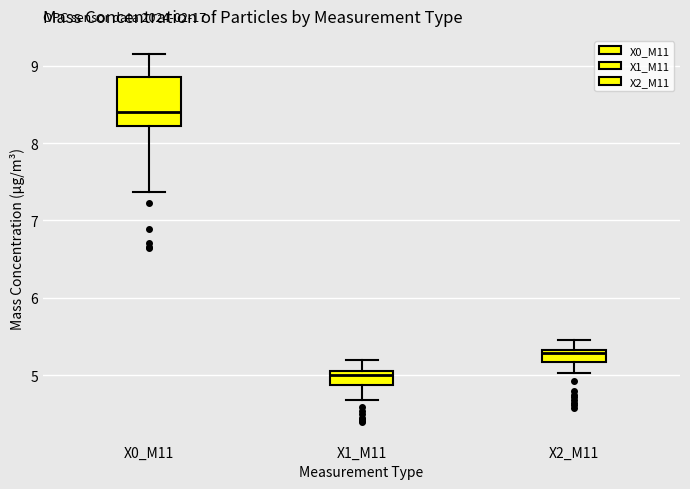

Which box is the tallest, from its lower edge to its upper edge?

X0_M11